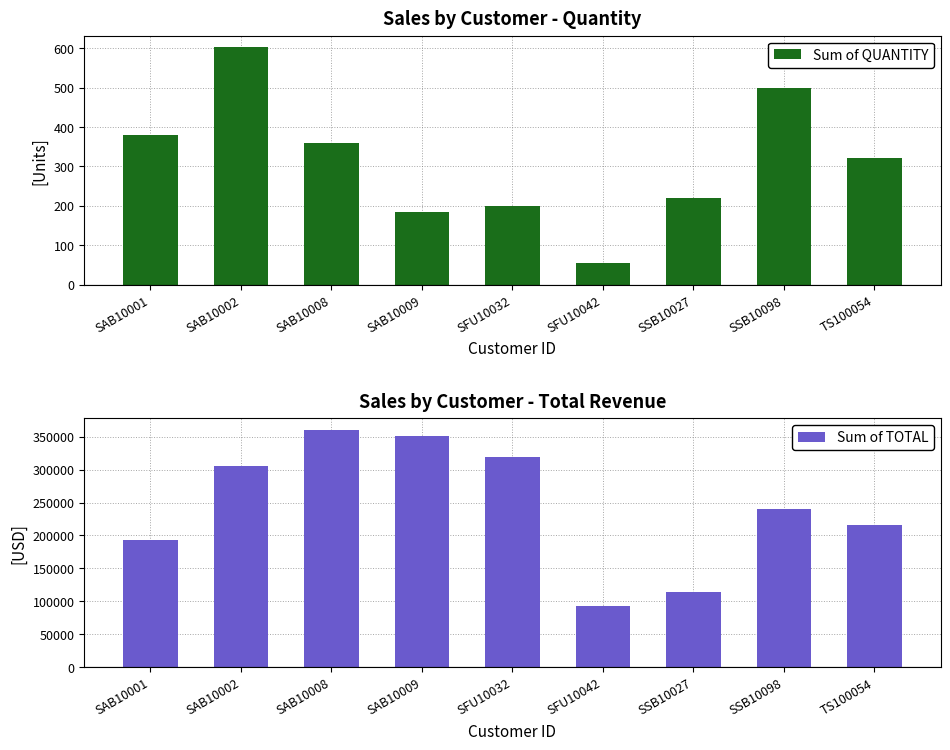

What value does the Sum of TOTAL series have at SSB10027?

114224.0